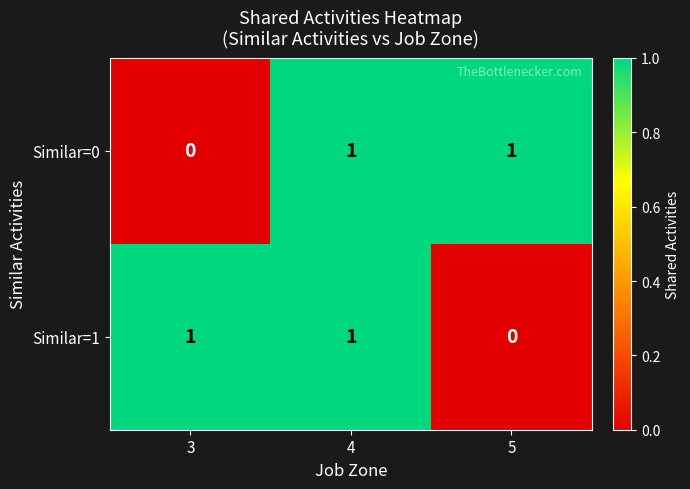

Which category has the lowest value in the Similar=1 series?

5